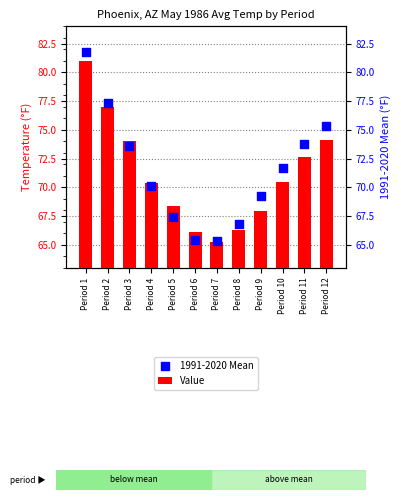

Which series has the largest Y range (max minus min)?

1991-2020 Mean